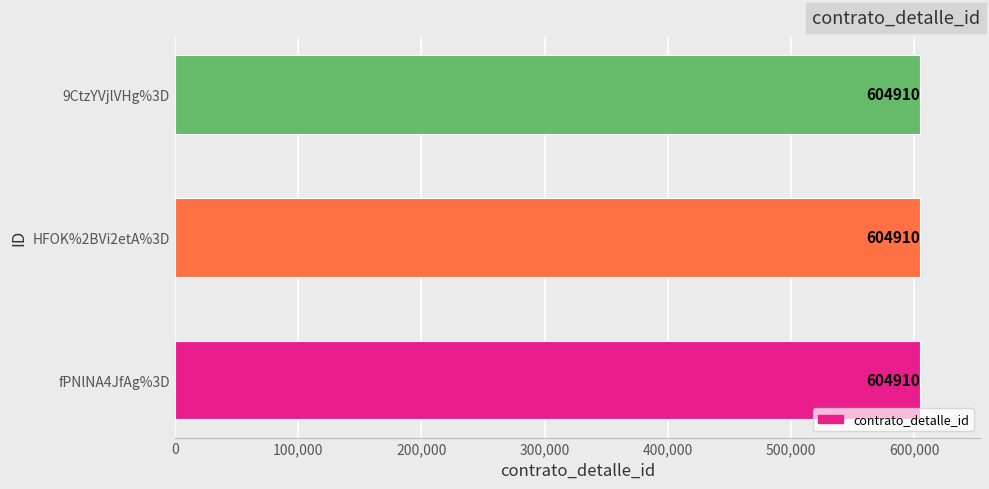

Which label corresponds to the largest value in the chart?

fPNlNA4JfAg%3D